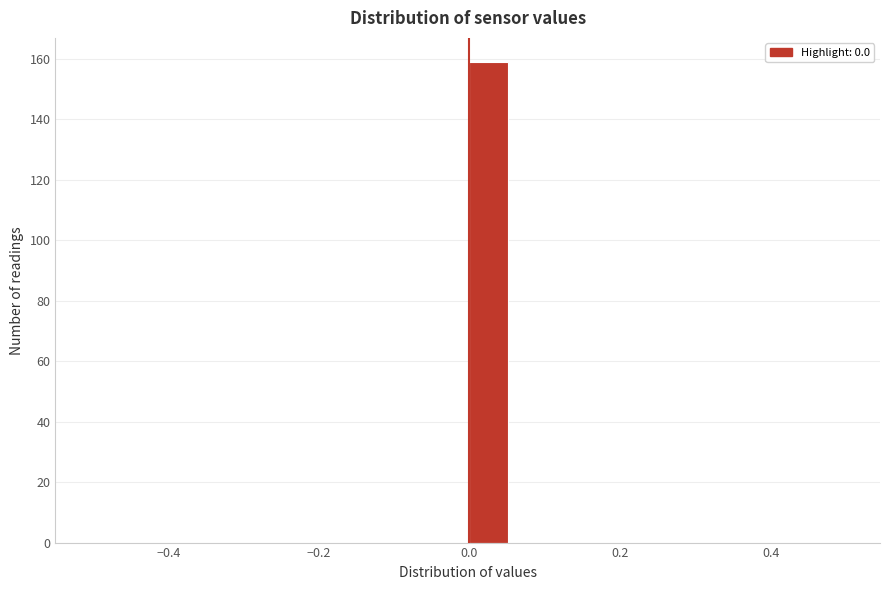

Read against the x-axis, roughly where is the centre of the tallest bar?

0.02